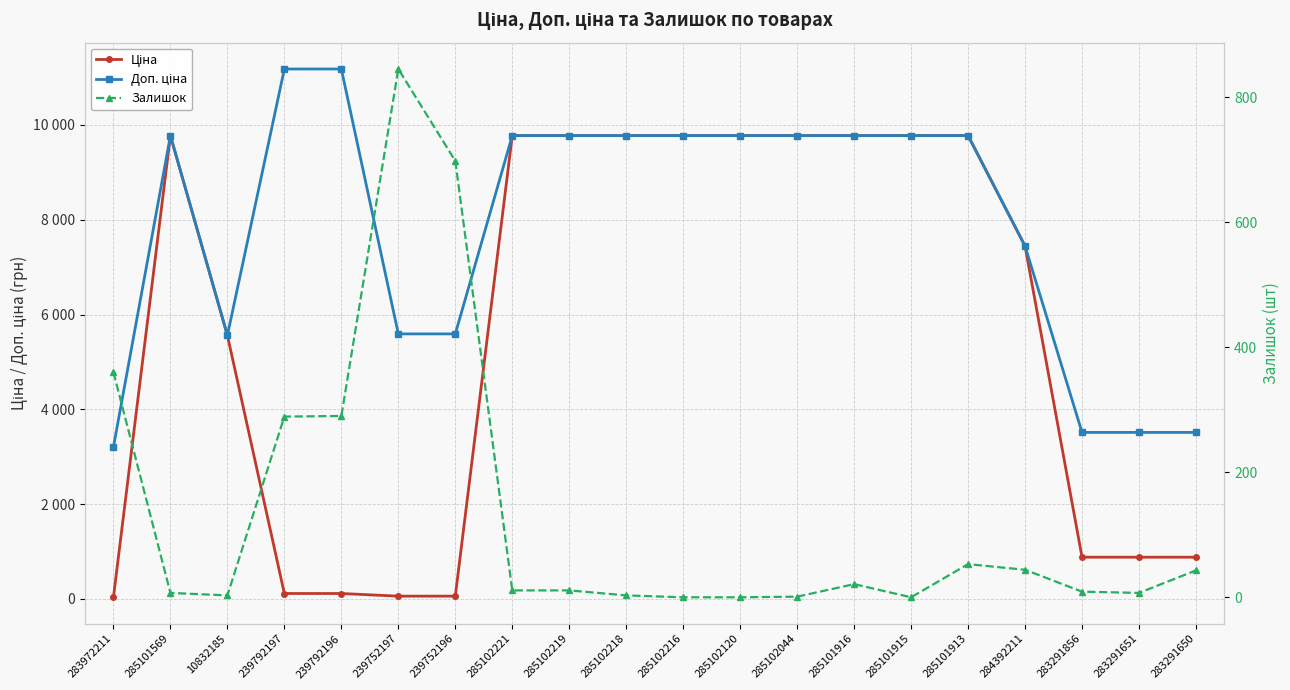

The Залишок series shows 7.4 at 285102219. True or false?

False